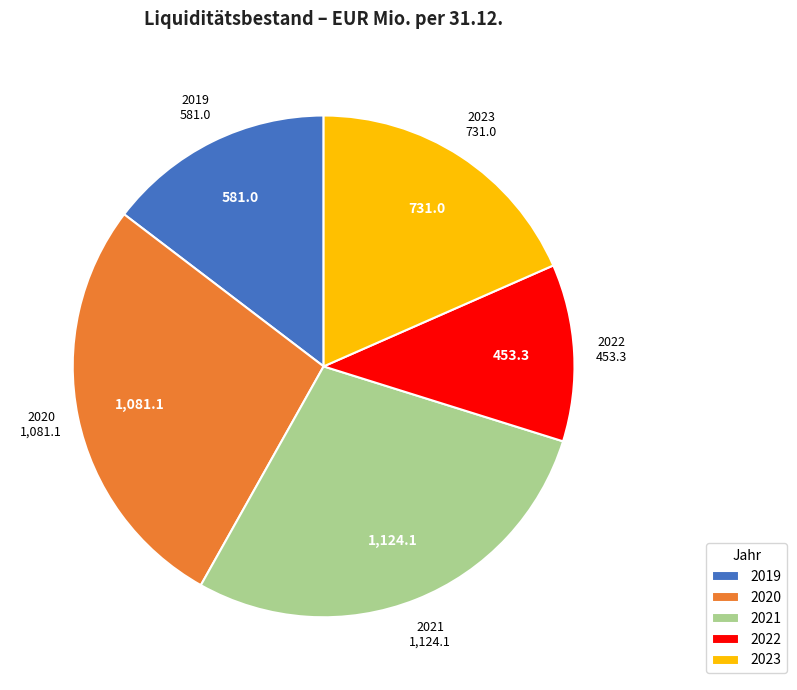

Rank the categories by value from highest to lowest.

2021, 2020, 2023, 2019, 2022